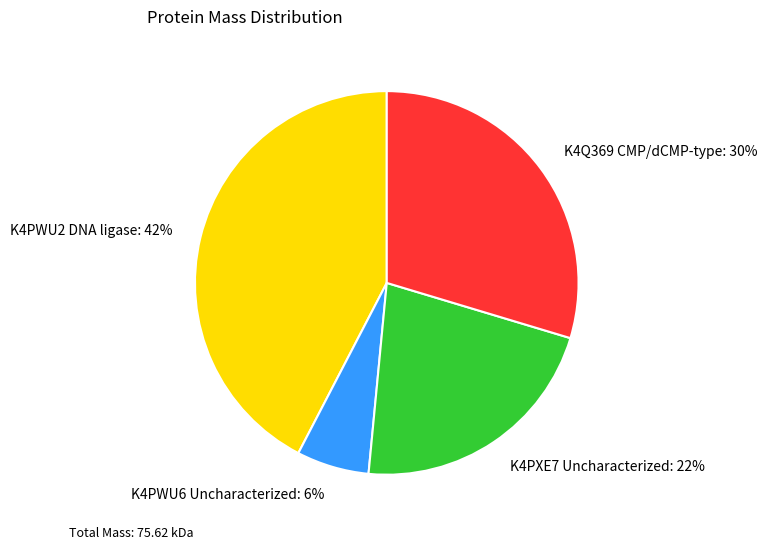

To the nearest percent, what is the average slice percentage?

25%